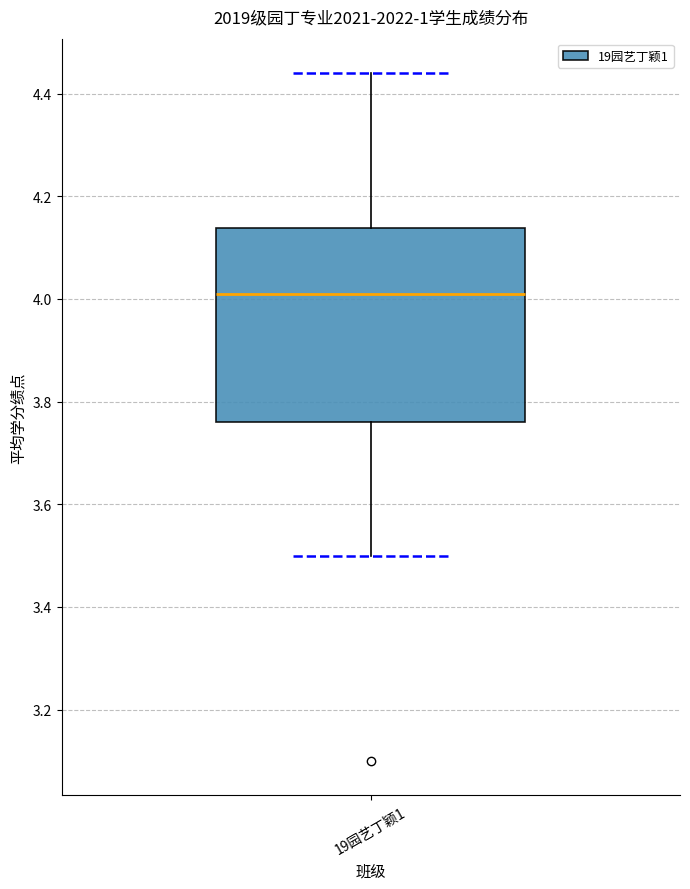

Transcribe this box plot: give where the median line is, the range the box spans, and where the two whiskers end, as read against the y-axis. The values are not printed on the chart, so give them approximately, as read against the axis.

median 4.02, box 3.76 to 4.14, whiskers 3.50 to 4.44